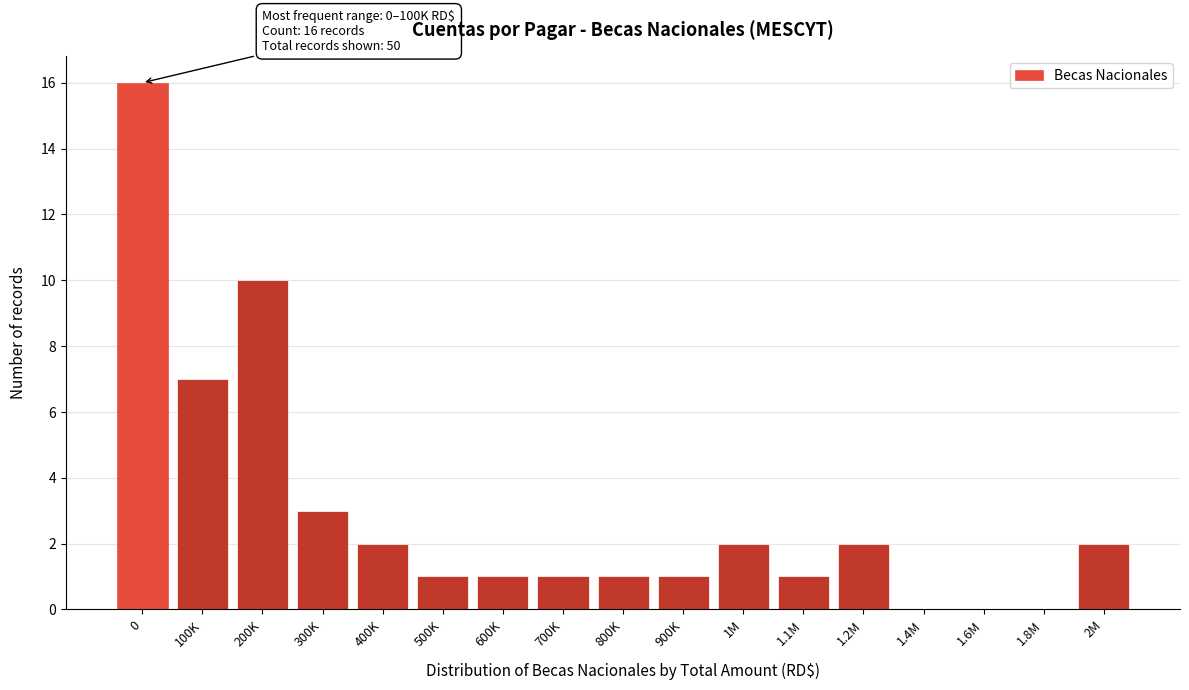

Reading left to right, list all the values displayed in this chart.

0=16	100K=7	200K=10	300K=3	400K=2	500K=1	600K=1	700K=1	800K=1	900K=1	1M=2	1.1M=1	1.2M=2	1.4M=0	1.6M=0	1.8M=0	2M=2